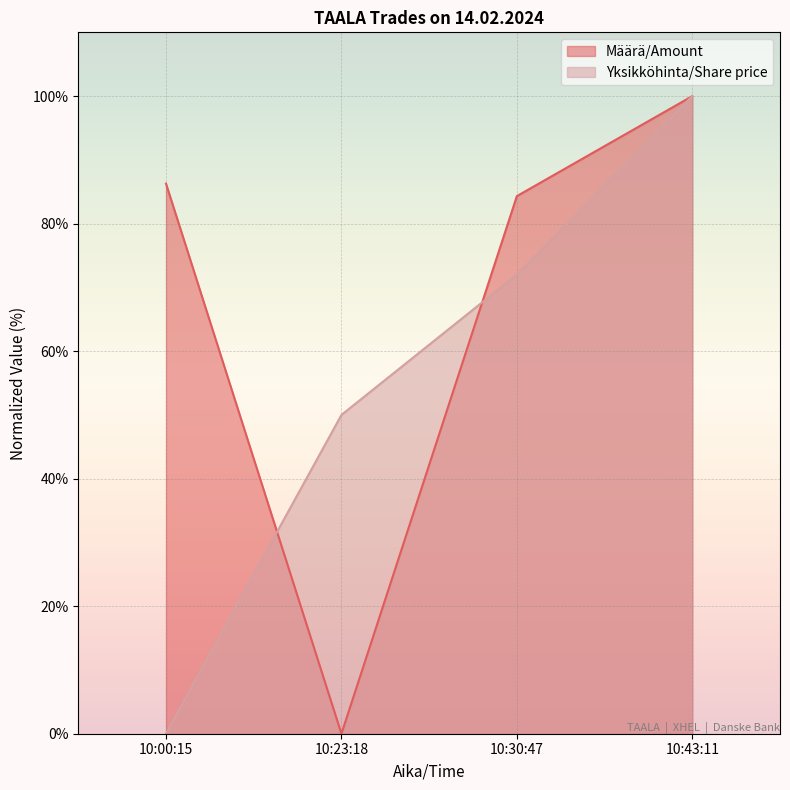

The value of Yksikköhinta/Share price at 10:23:18 is 14.2. True or false?

False